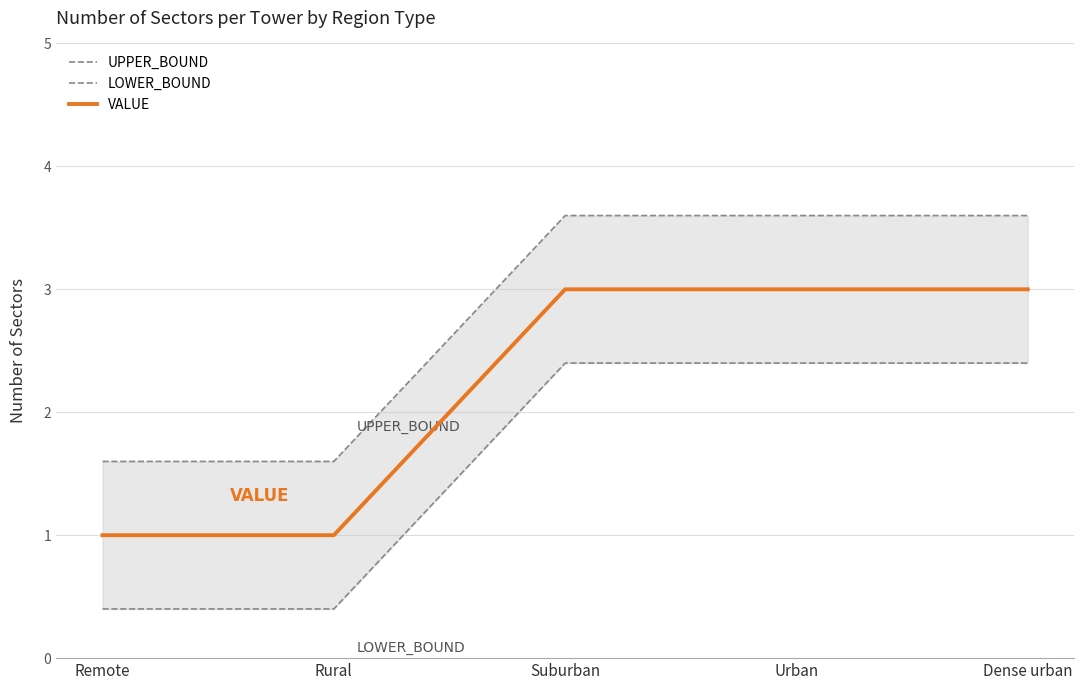

True or false: LOWER_BOUND and VALUE intersect in this chart.

False